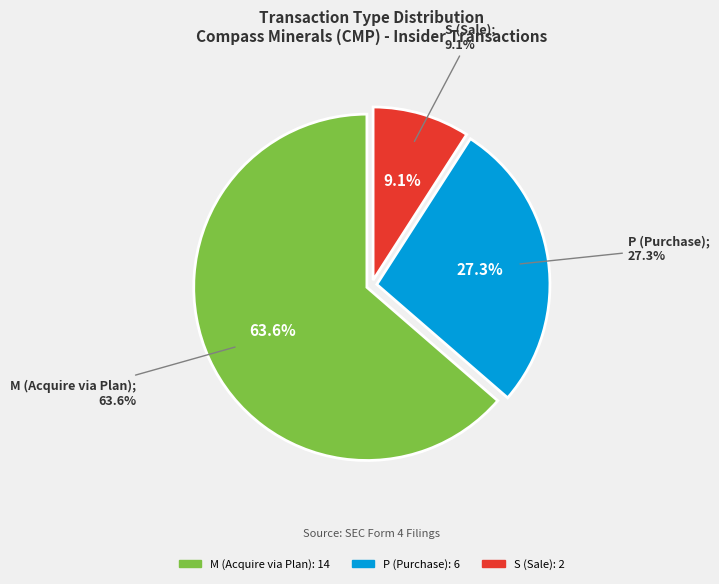

Is the sum of 1 and 2 greater than half?

Yes